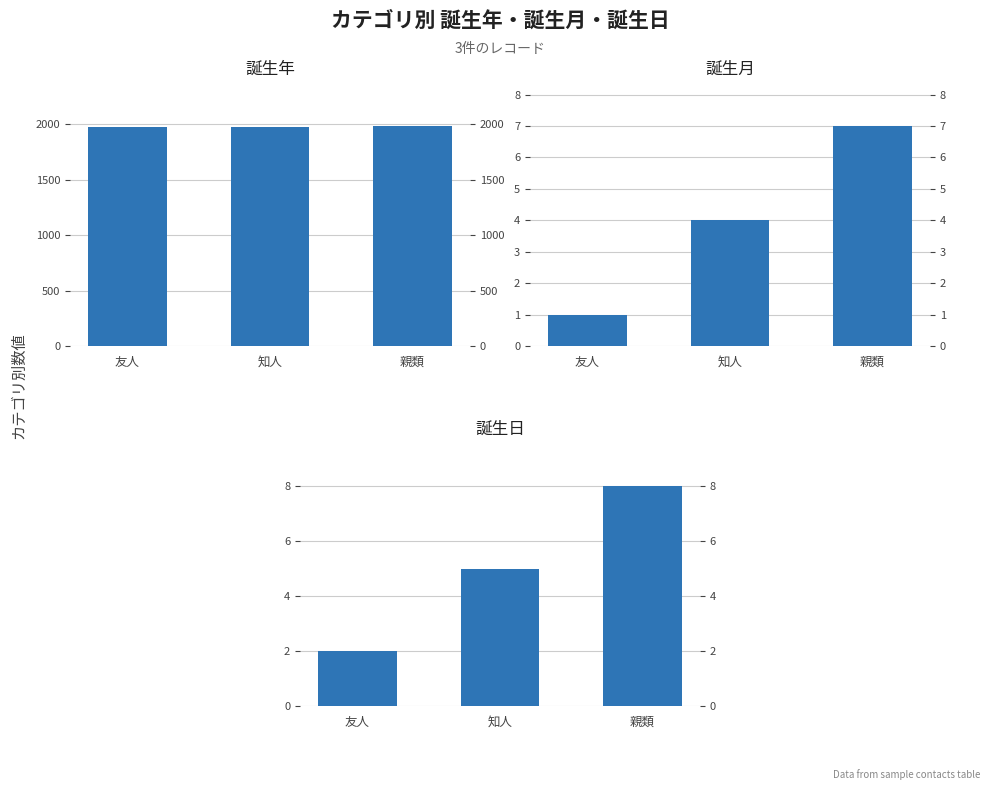

Where is 誕生年 nearest to the value 1980?

知人